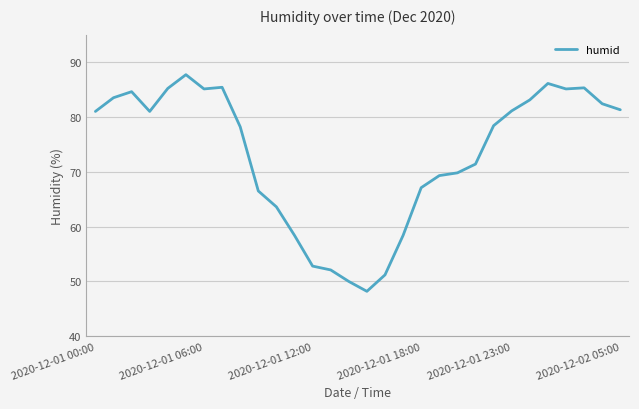

What is the approximate value at 2020-12-02 05:00?

81.3